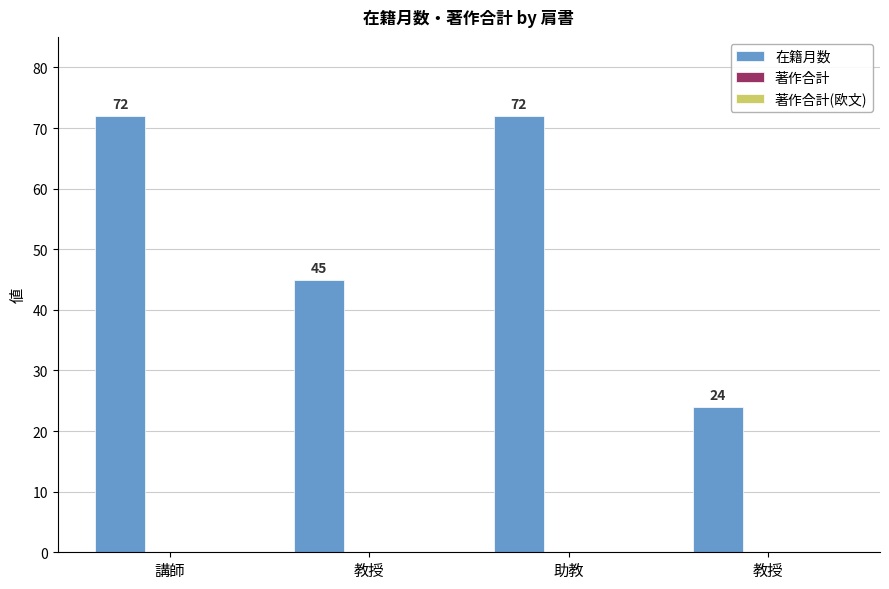

Between 助教 and 教授, which is larger?

助教